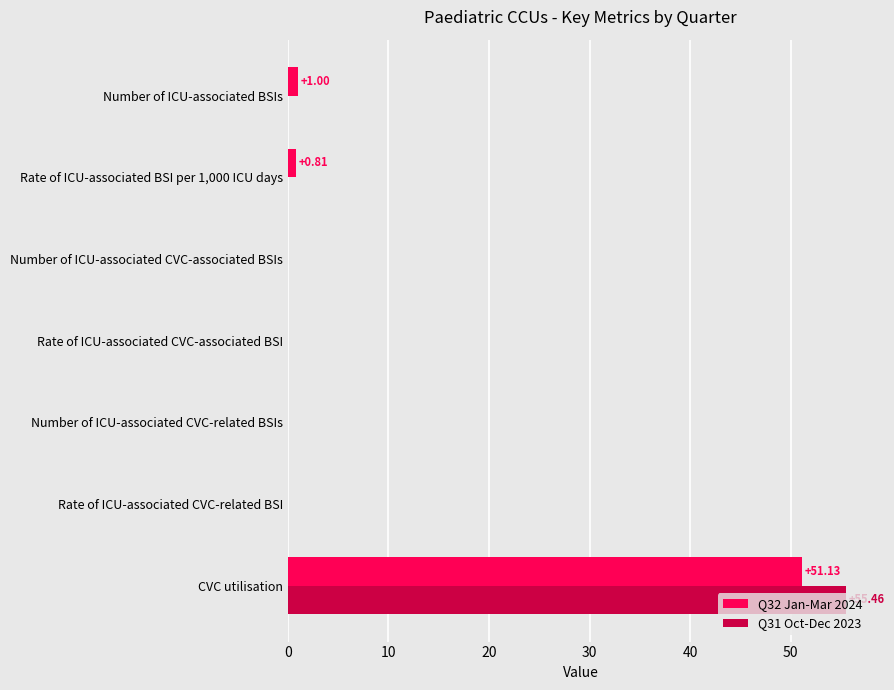

What is the average value of the Q31 Oct-Dec 2023 series?

7.9